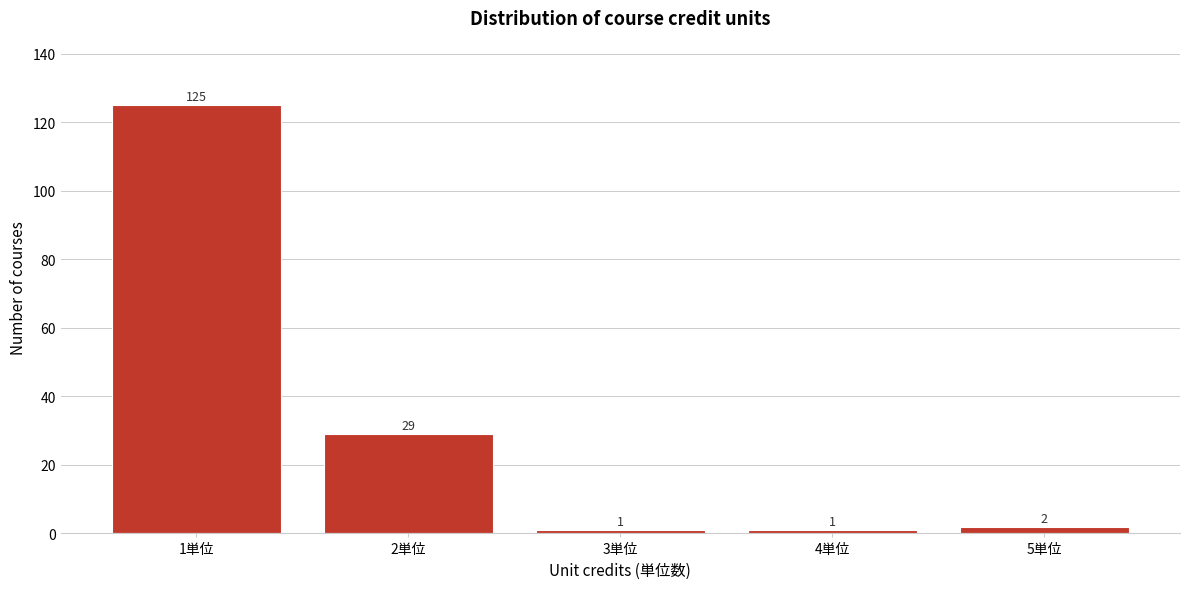

What is the height of the bar covering 3.5 to 4.5 on the x-axis?

1